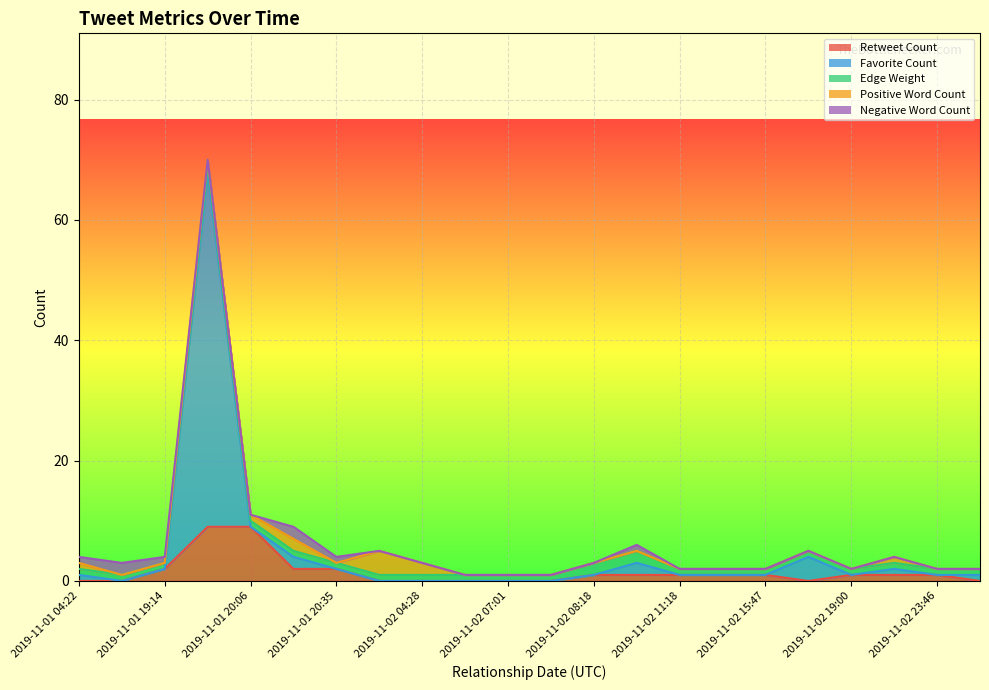

Between which two adjacent categories do Favorite Count and Retweet Count first intersect?

2019-11-01 19:14 and 2019-11-01 19:26